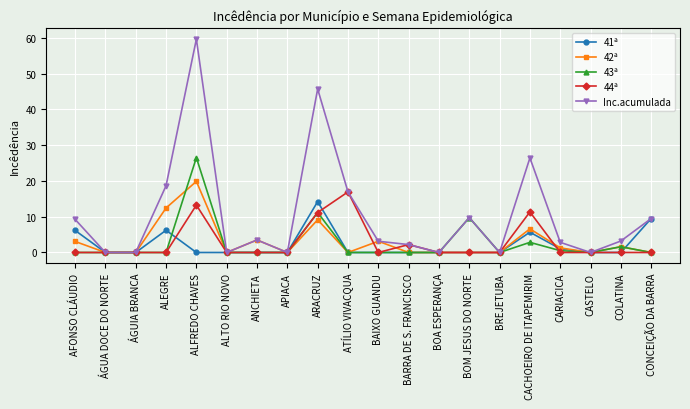

What is the average value of the 42ª series?

3.0